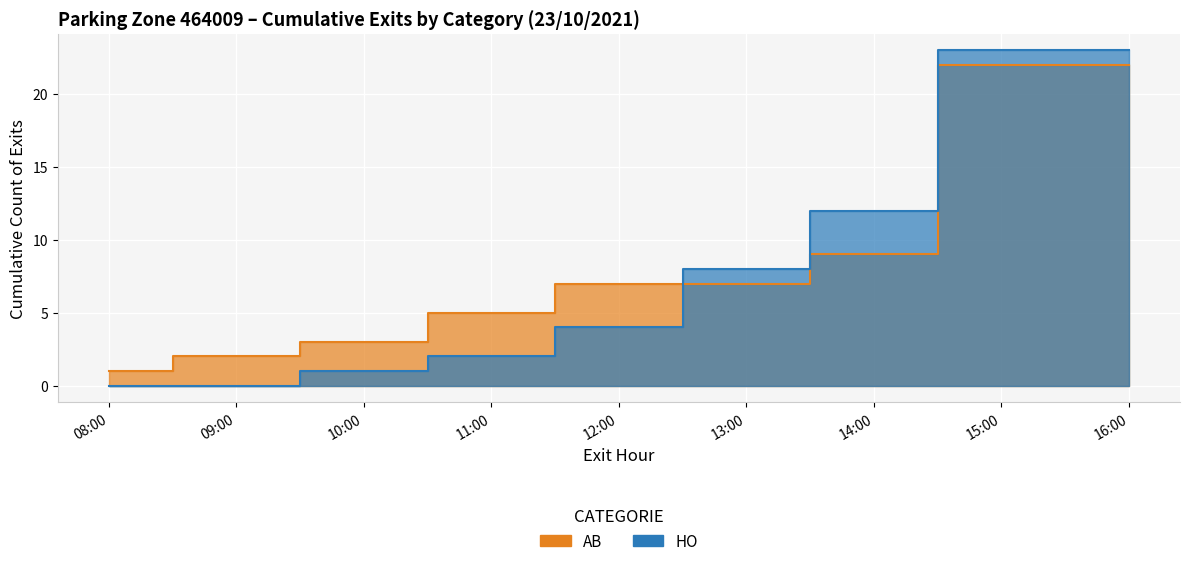

True or false: AB and HO cross at least once.

False